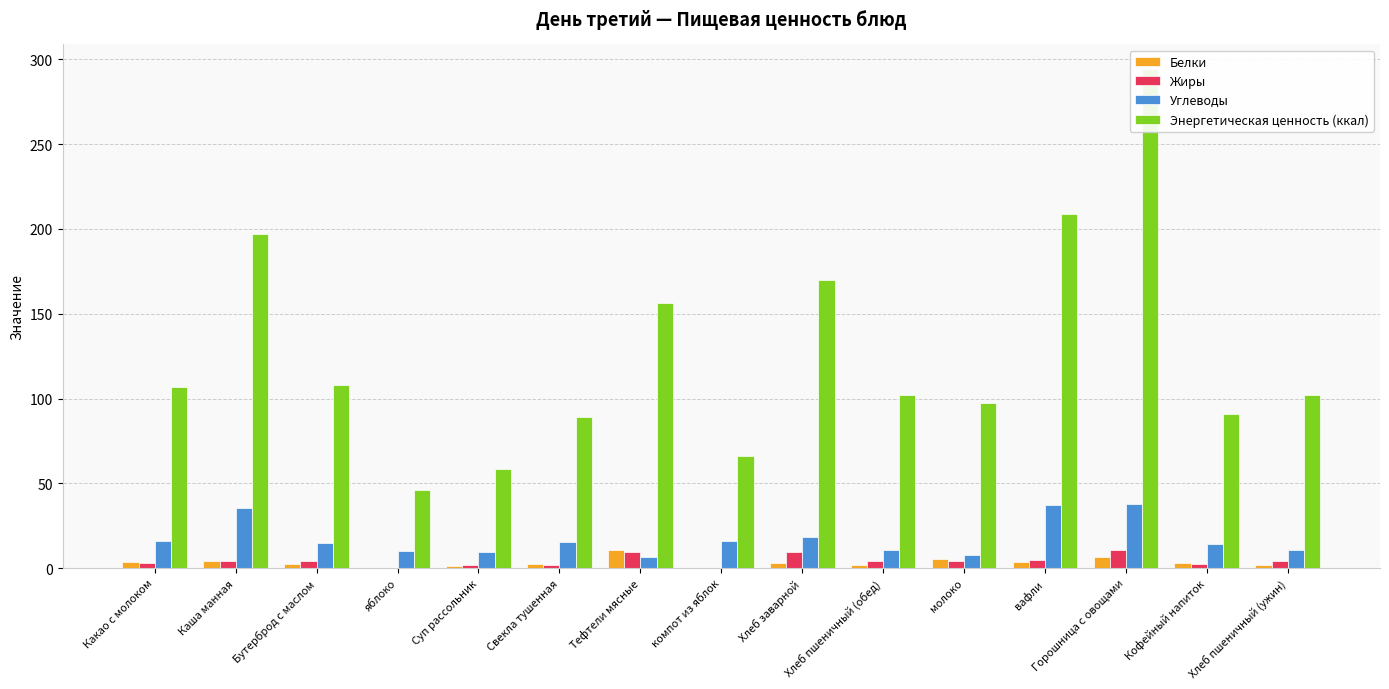

Reading left to right, extract all data points from this chart.

Белки: 3.7	4.5	2.3	0.4	1.2	2.4	10.9	0.2	3.1	1.8	5.2	3.8	6.5	2.9	1.8
Жиры: 3.2	4.1	4.4	0.3	1.7	1.9	9.5	0.0	9.4	4.2	4.5	4.9	10.8	2.4	4.2
Углеводы: 15.8	35.5	14.6	10.3	9.6	15.6	6.7	16.2	18.3	11.0	7.6	37.2	37.7	14.4	11.0
Энергетическая ценность (ккал): 107.0	197.0	108.0	46.0	58.4	89.0	156.1	65.9	170.0	102.0	97.2	208.5	294.0	91.0	102.0